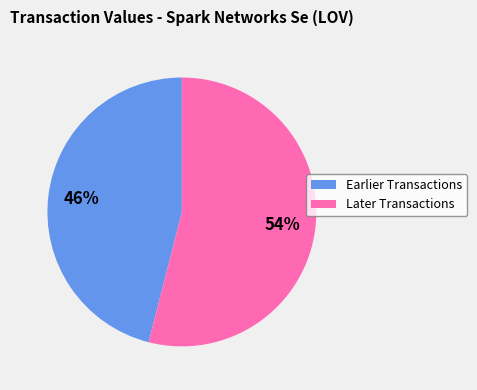

To the nearest percent, what is the average slice percentage?

50%